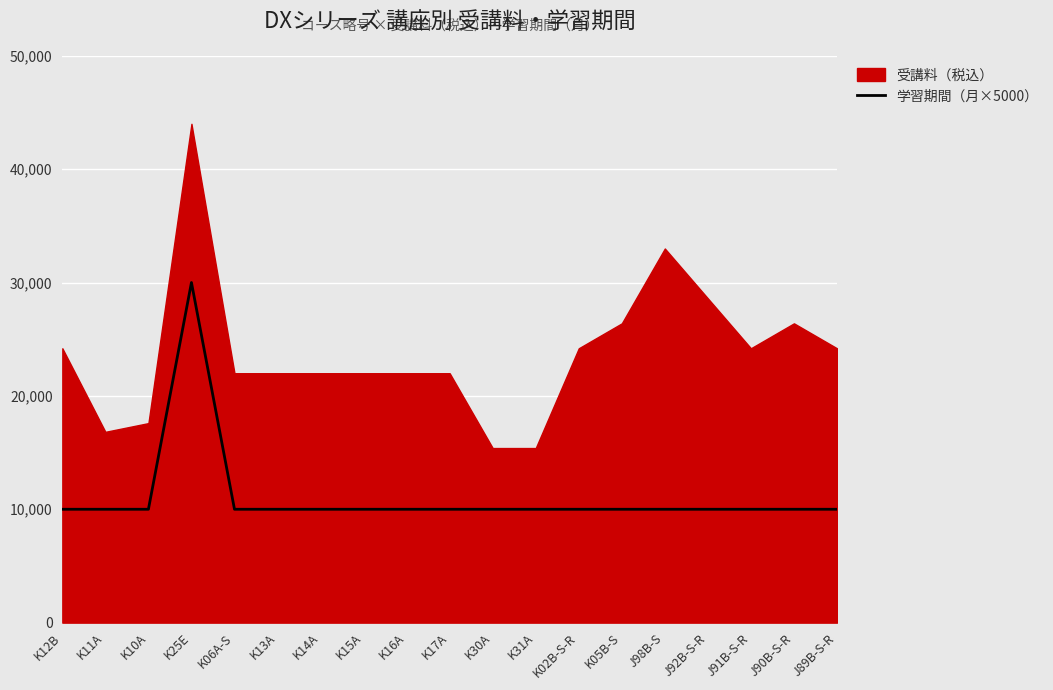

Approximately how many times larger is the value at J90B-S-R compared to K15A?

1.0